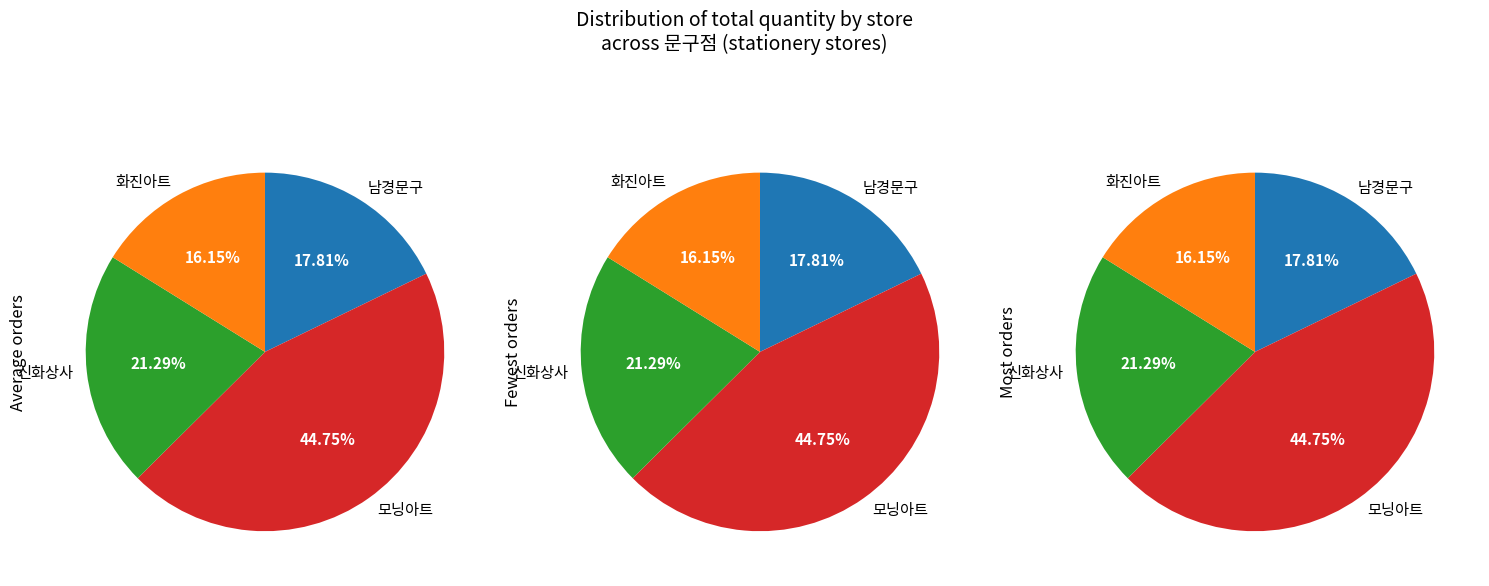

Approximately how many times larger is the value at 남경문구 compared to 모닝아트?

0.4